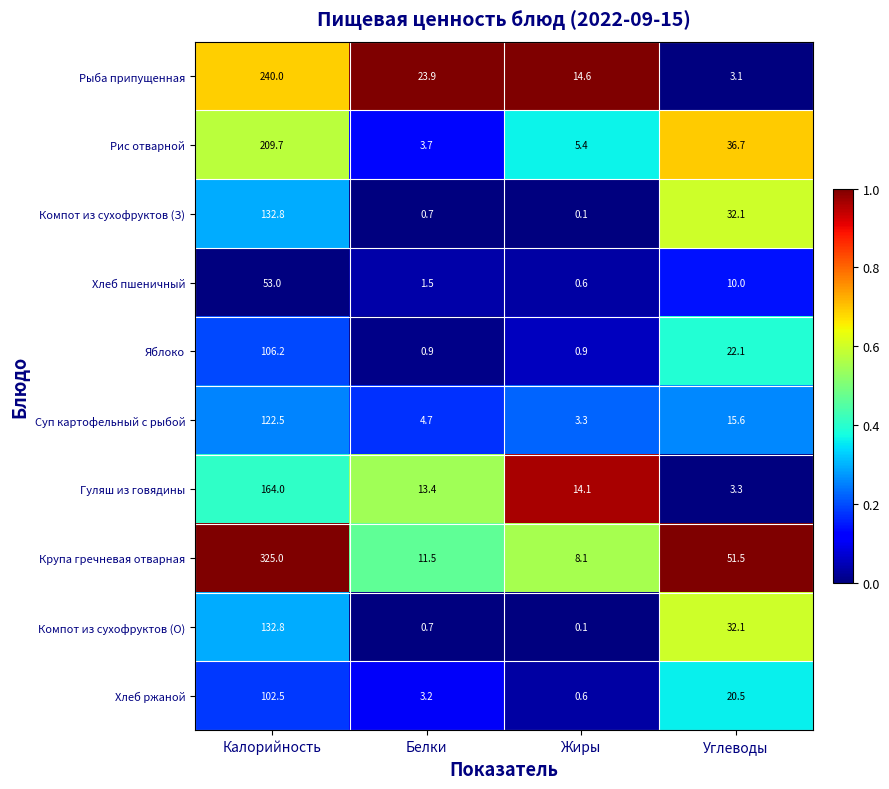

What is the average value of the Хлеб пшеничный series?

16.3